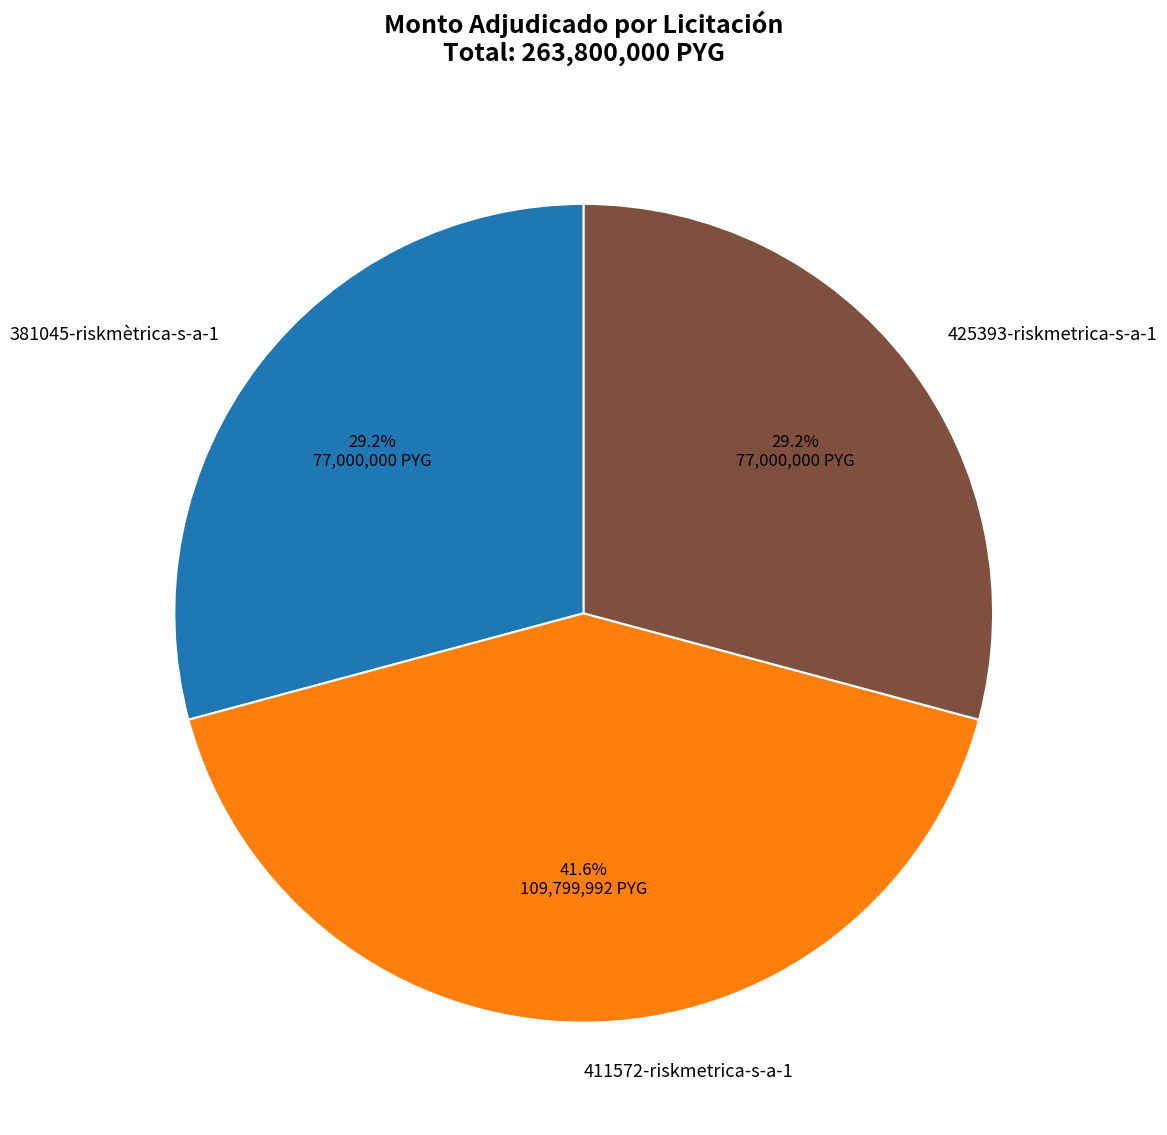

Approximately how many times larger is the value at 411572-riskmetrica-s-a-1 compared to 381045-riskmètrica-s-a-1?

1.4